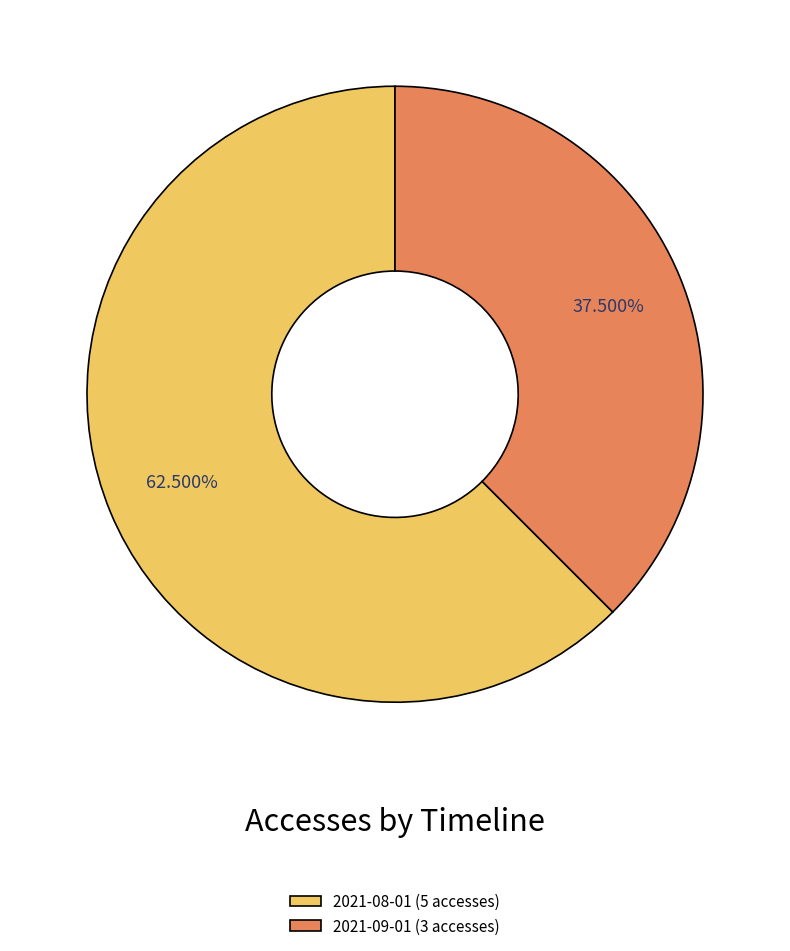

Does 2021-08-01 (5 accesses) represent more than half of the total?

Yes